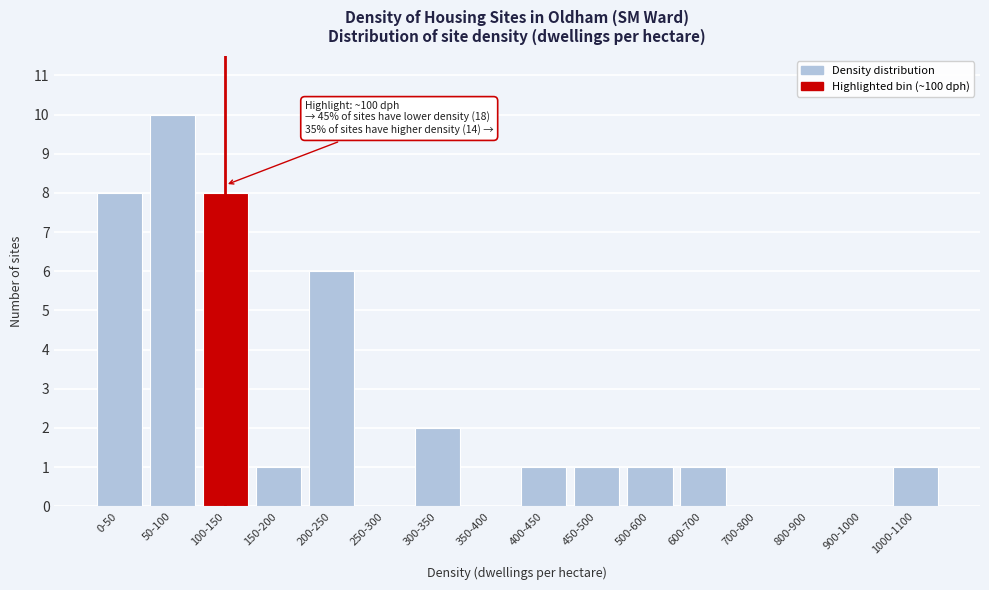

Reading right to left, list all the values displayed in this chart.

1000-1100=1	900-1000=0	800-900=0	700-800=0	600-700=1	500-600=1	450-500=1	400-450=1	350-400=0	300-350=2	250-300=0	200-250=6	150-200=1	100-150=8	50-100=10	0-50=8